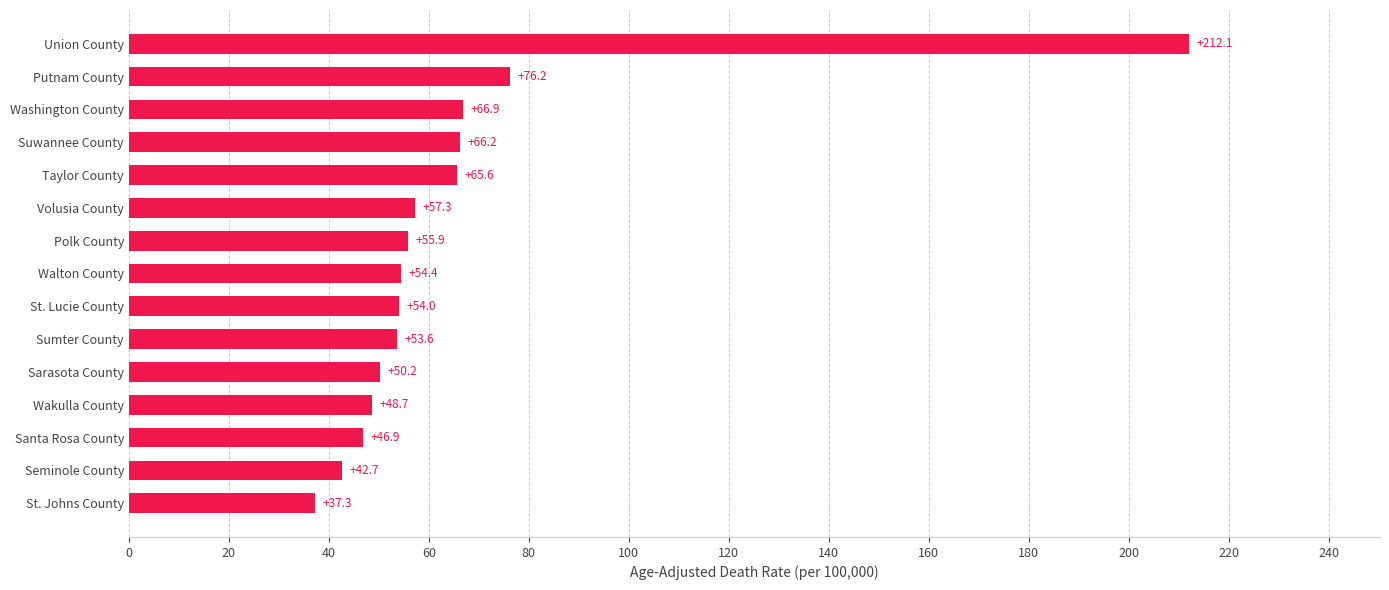

How many bars are there in total?

15